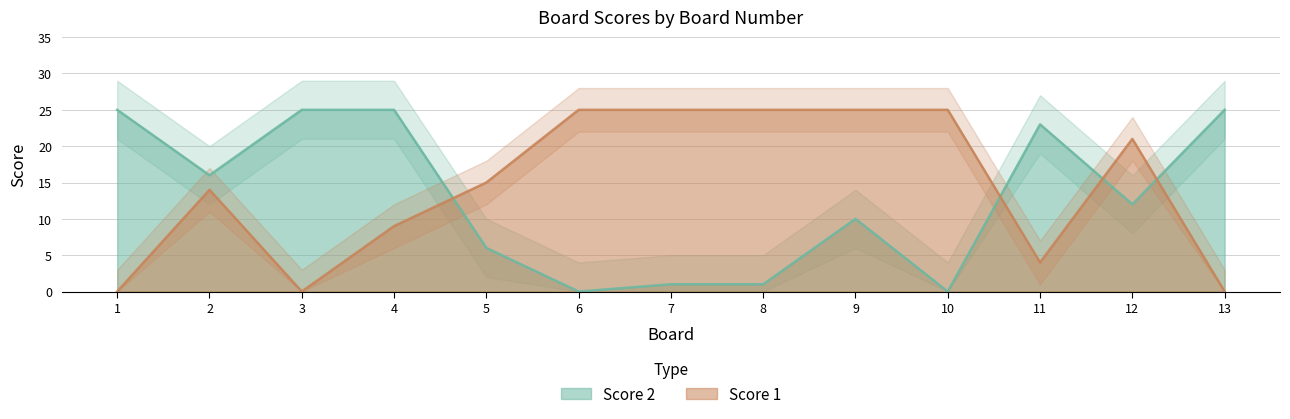

At which label is Score 2 closest to 12?

12